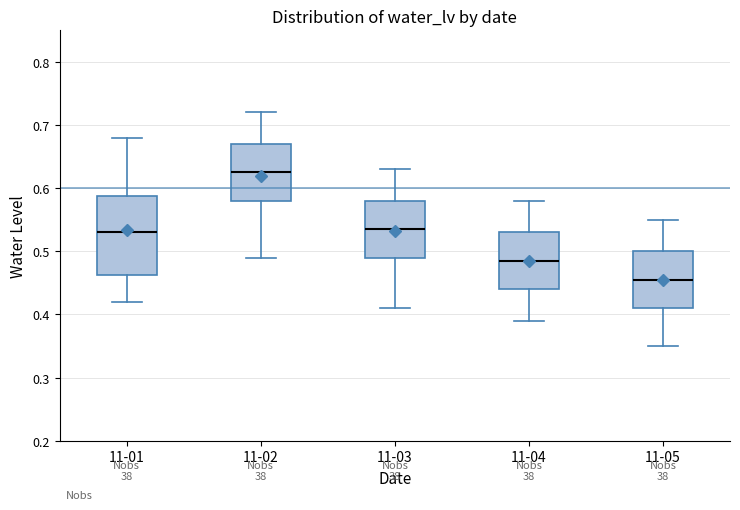

Which box is the tallest, from its lower edge to its upper edge?

11-01